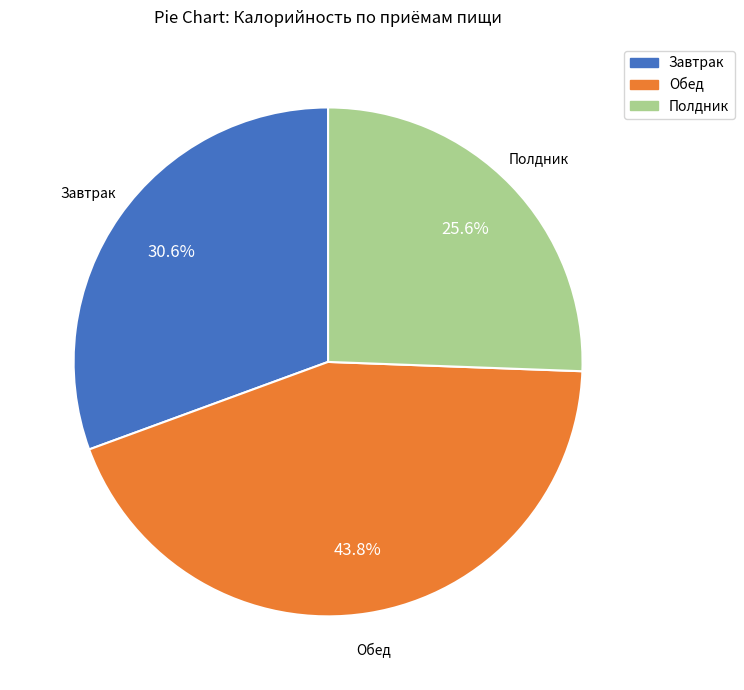

Approximately how many times larger is the value at Полдник compared to Обед?

0.6